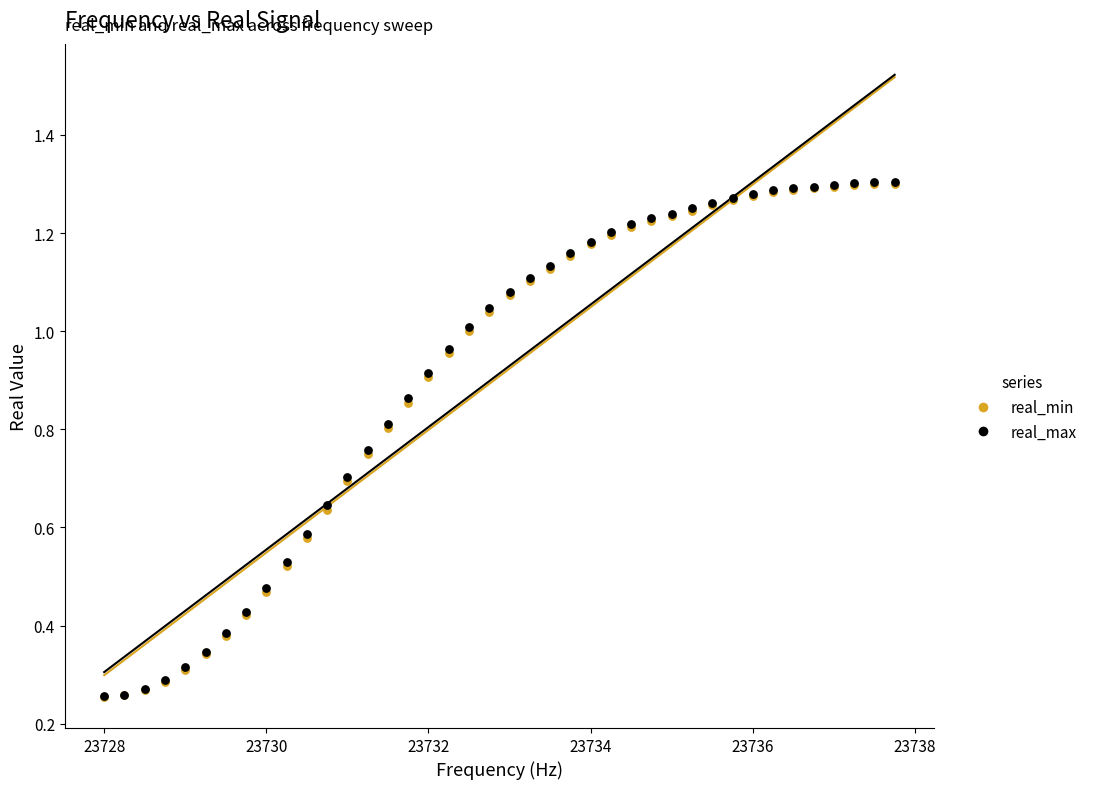

What are all the series names shown in the legend?

real_min, real_max